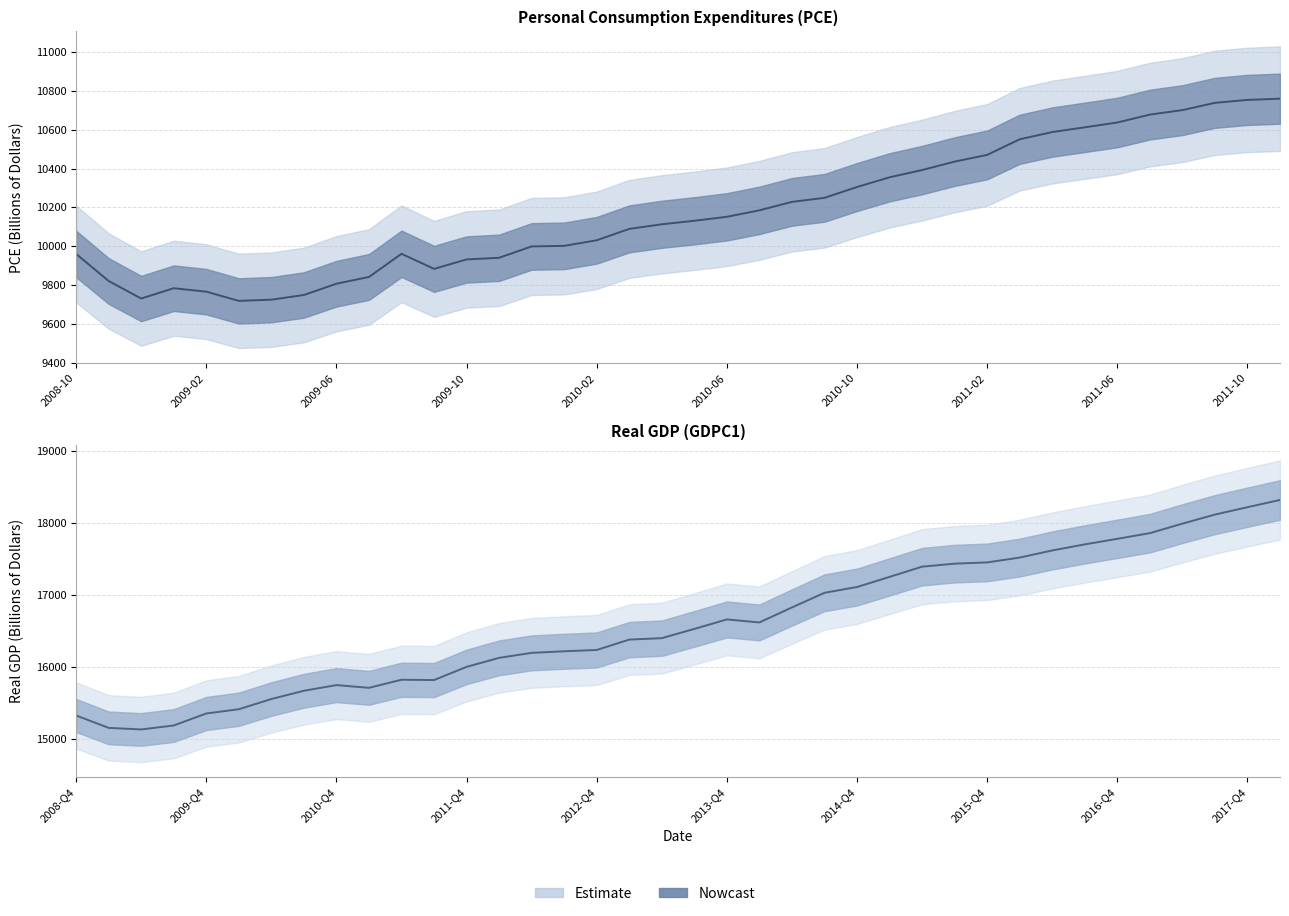

True or false: PCE and GDPC1 cross at least once.

False